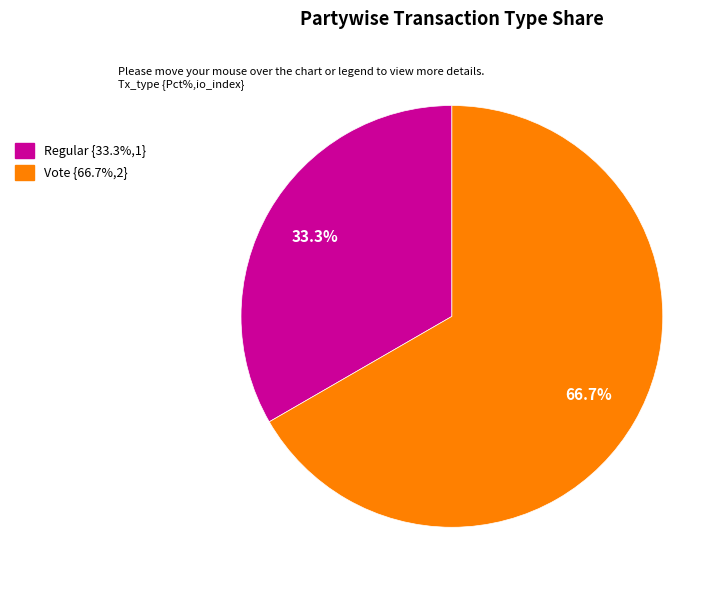

Count the number of slices in the pie.

2